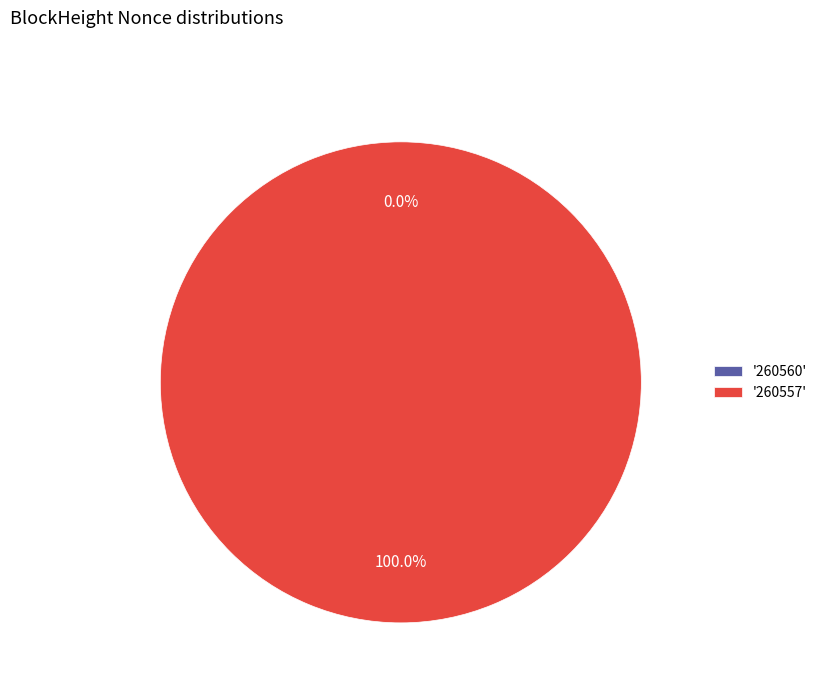

To the nearest percent, what is the difference between the 260557 and 260560 slice percentages?

100%